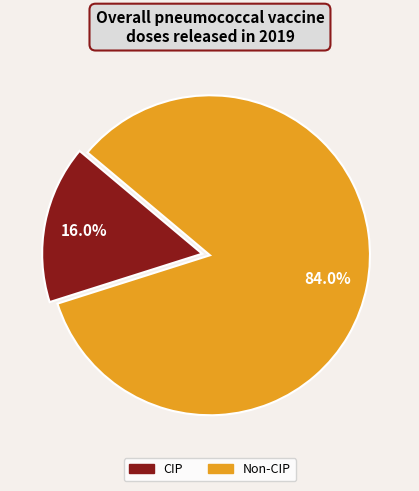

Is there a majority slice in this chart?

Yes